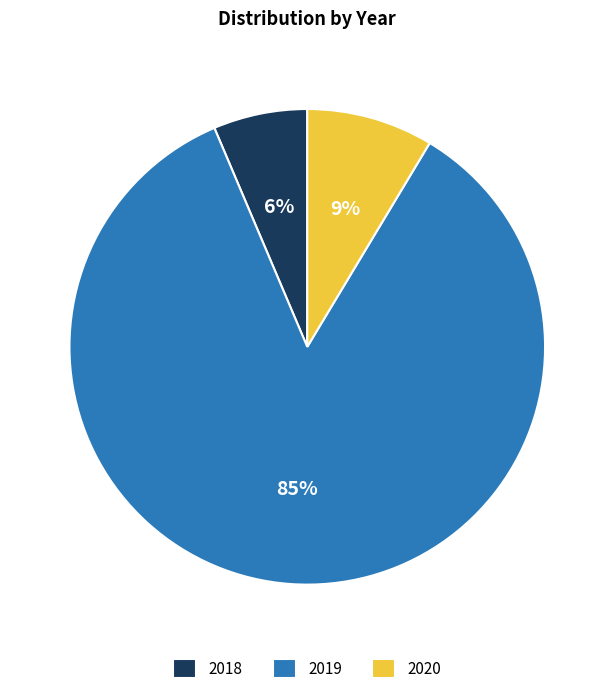

Which slice is the largest?

2019